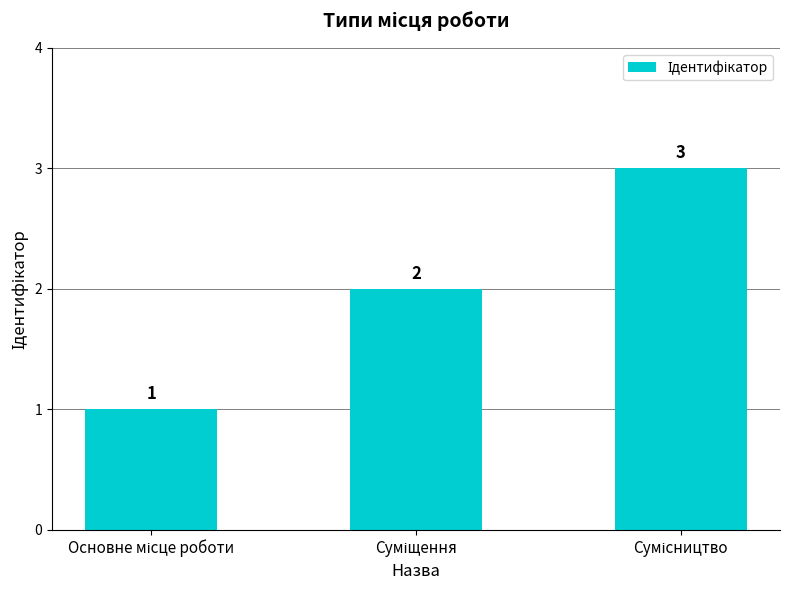

What is the maximum value shown in the chart?

3